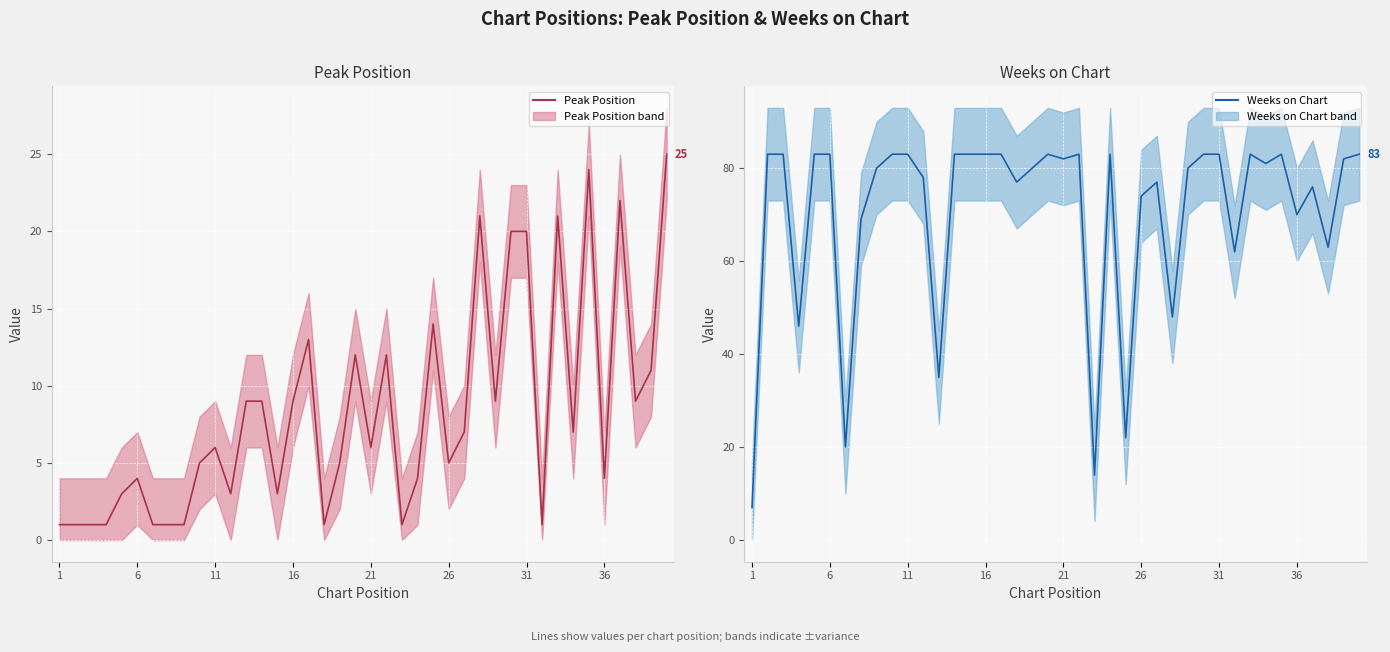

What is the difference between the second highest and minimum values in the Weeks on Chart series?

76